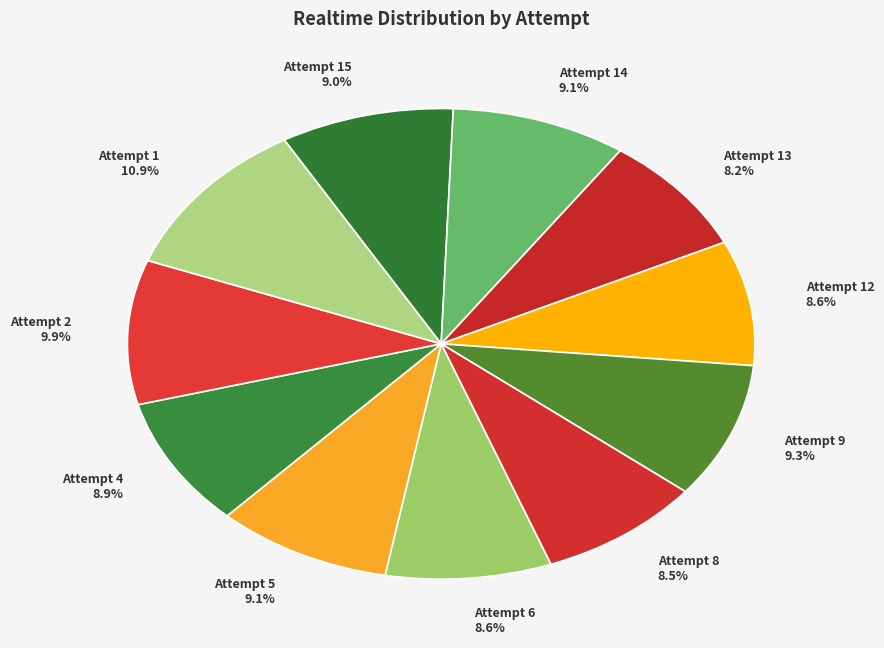

To the nearest percent, what is the difference between the largest and smallest slice percentages?

3%